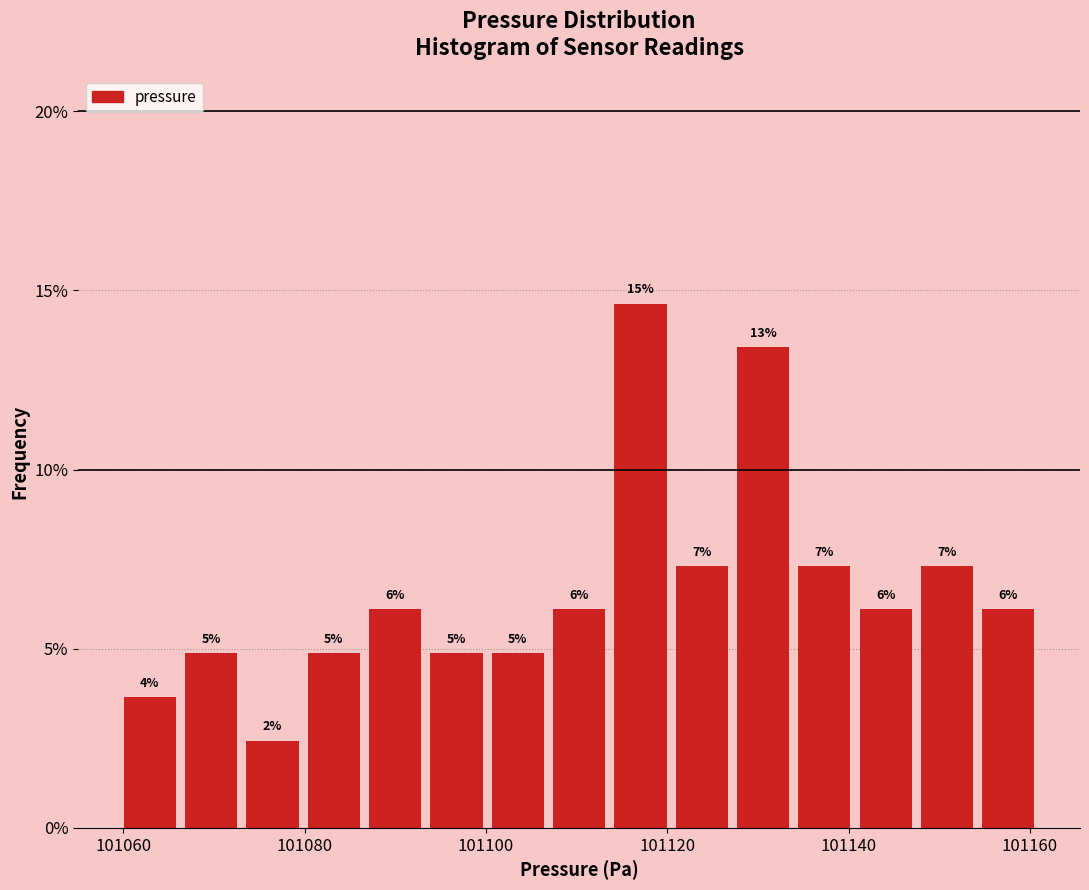

Read against the x-axis, roughly where is the centre of the tallest bar?

101118